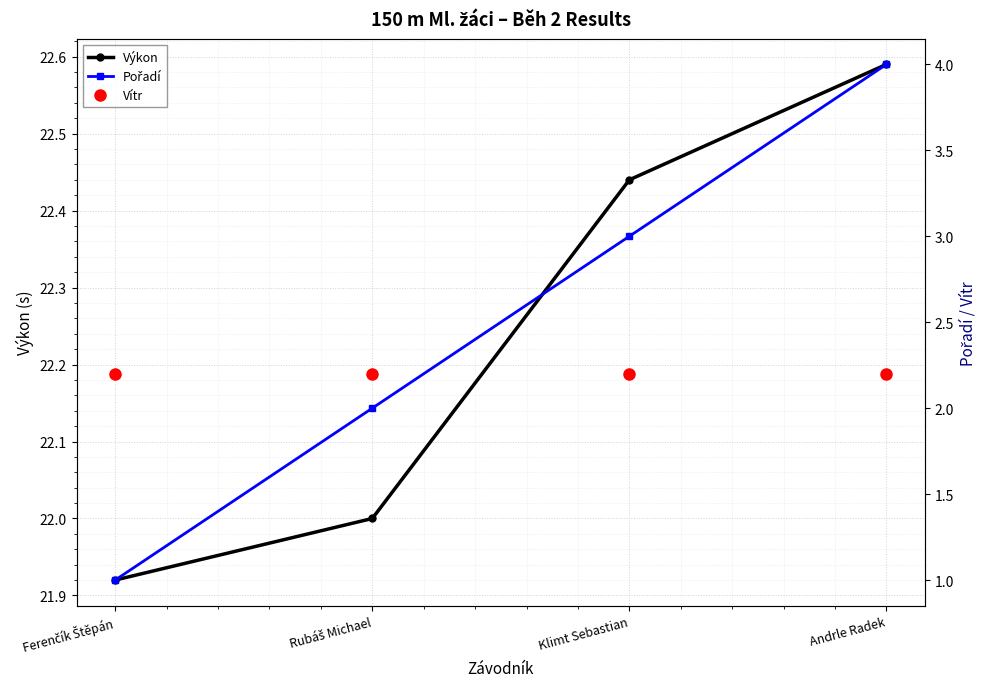

List the series in order of their peak value, lowest first.

Vítr, Pořadí, Výkon